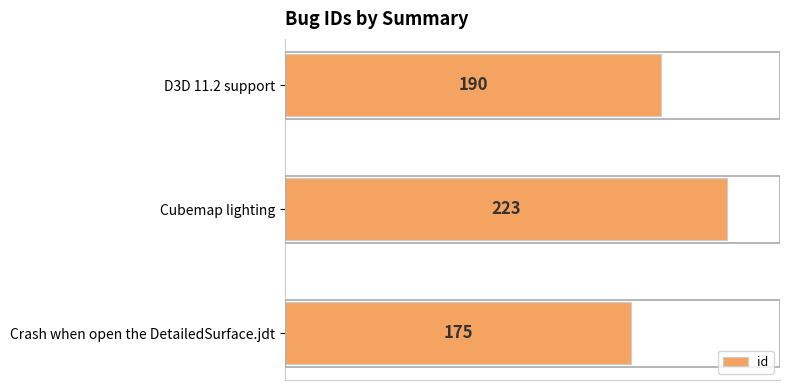

Rank the categories by value from lowest to highest.

Crash when open the DetailedSurface.jdt, D3D 11.2 support, Cubemap lighting